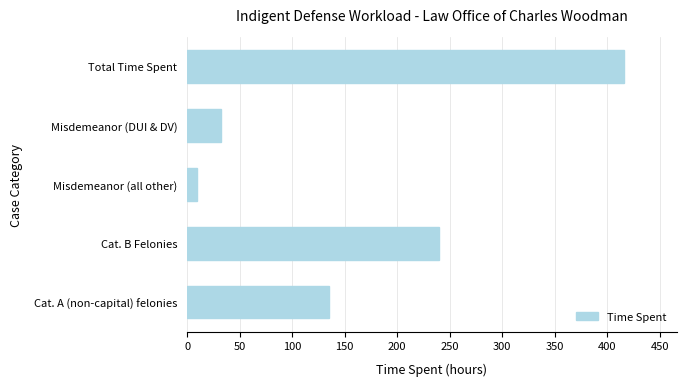

True or false: the data shows 32.0 at Misdemeanor (DUI & DV).

True